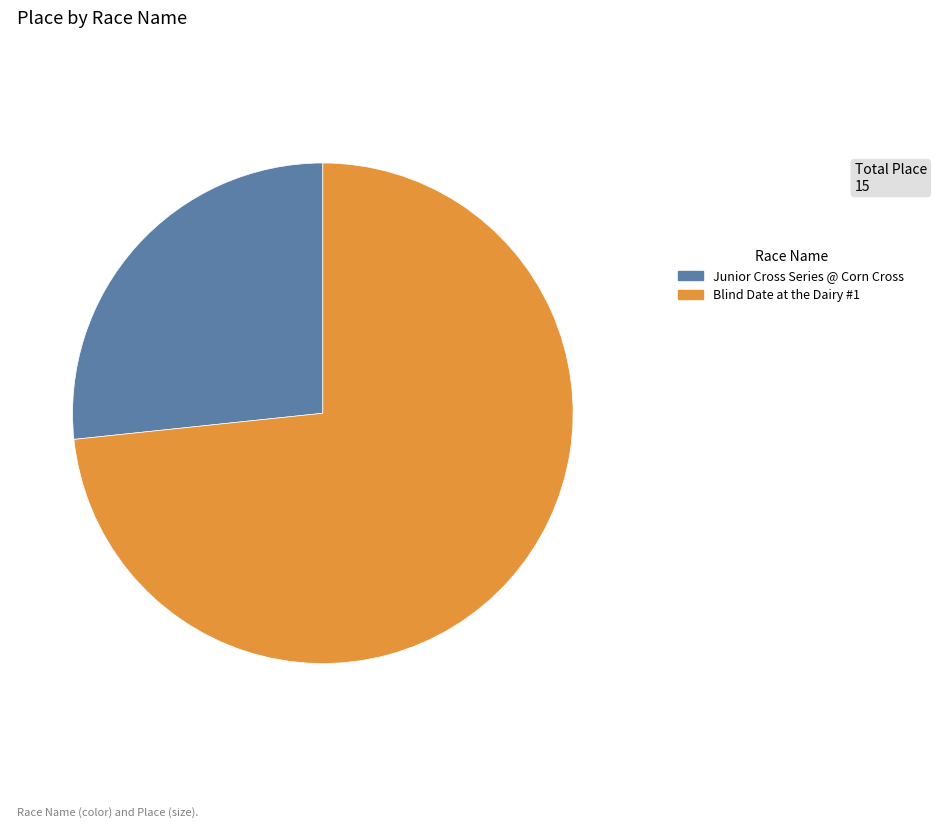

Is there any slice that represents more than half of the pie?

Yes